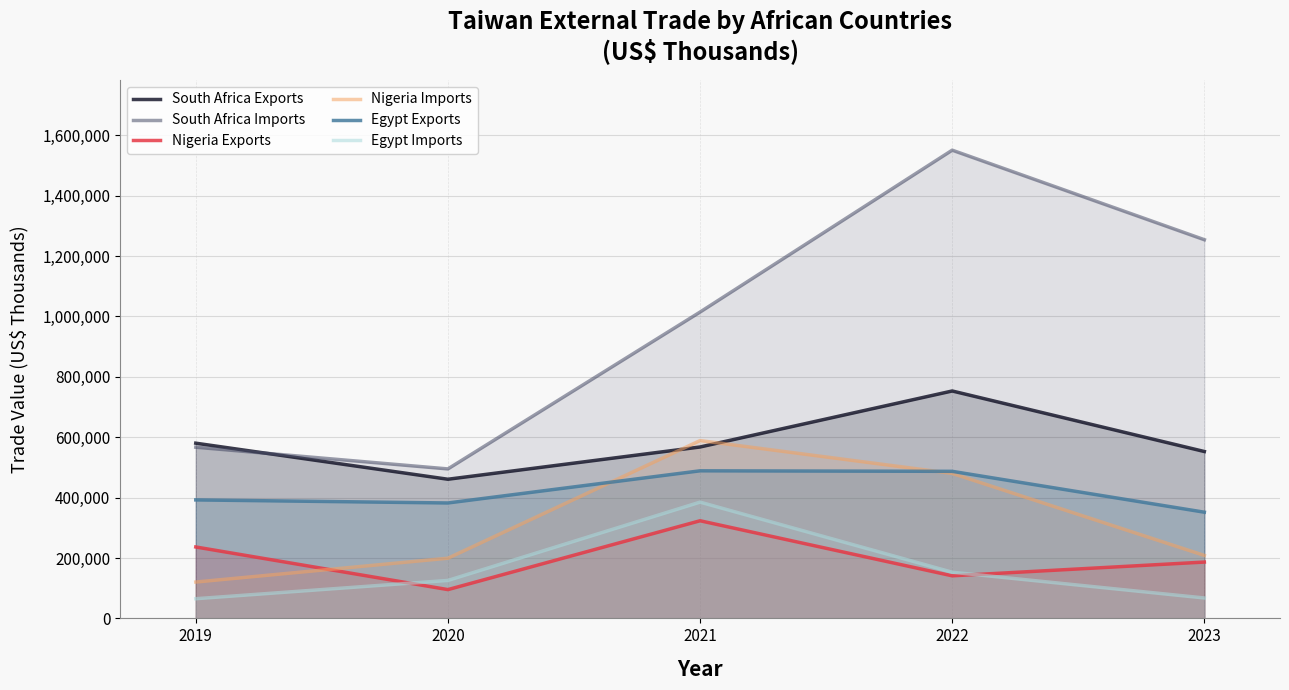

Reading left to right, transcribe all the data shown in this chart.

South Africa Exports: 2019=580142	2020=460726	2021=567519	2022=752956	2023=552526
South Africa Imports: 2019=566774	2020=494922	2021=1014288	2022=1550323	2023=1253840
Nigeria Exports: 2019=236472	2020=95308	2021=323278	2022=140955	2023=186490
Nigeria Imports: 2019=120376	2020=199258	2021=588764	2022=480077	2023=208570
Egypt Exports: 2019=392316	2020=382164	2021=488643	2022=486933	2023=351613
Egypt Imports: 2019=65136	2020=125678	2021=384958	2022=152839	2023=67587